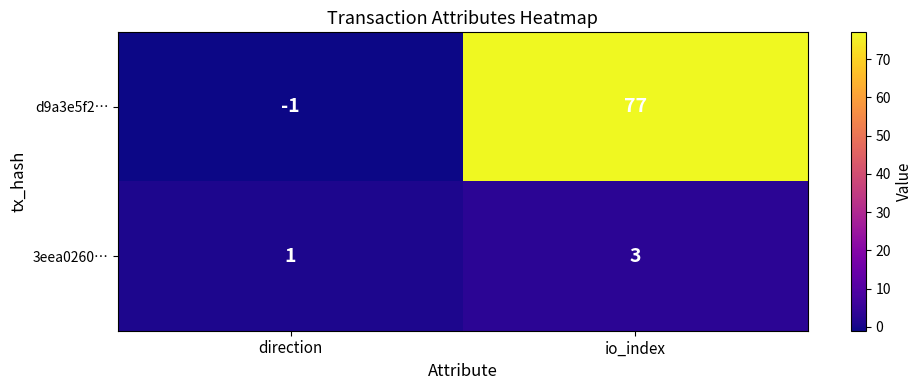

What is the highest value of the d9a3e5f2… series?

77